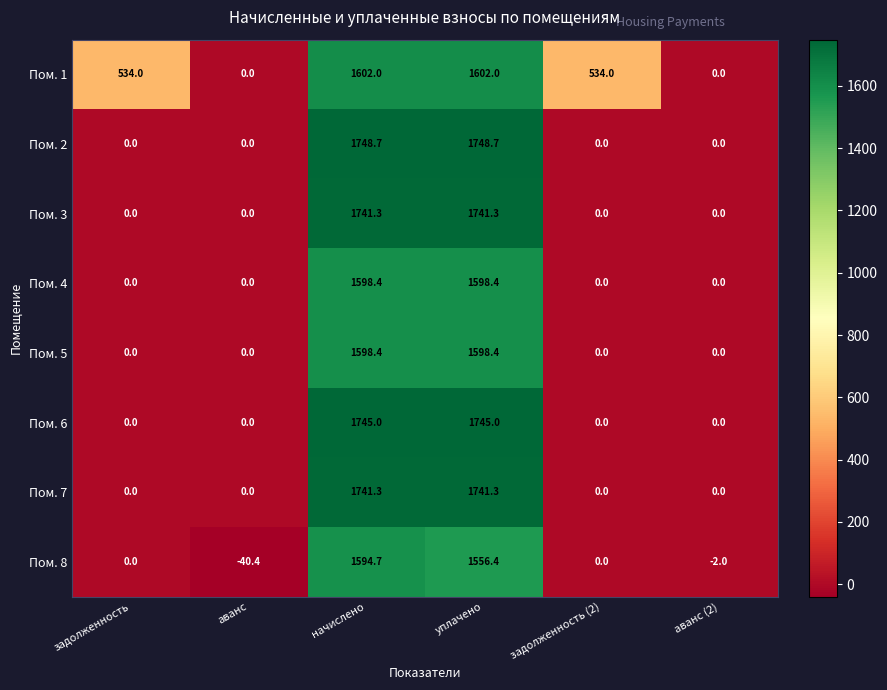

What is the average value of the Пом. 3 series?

580.4